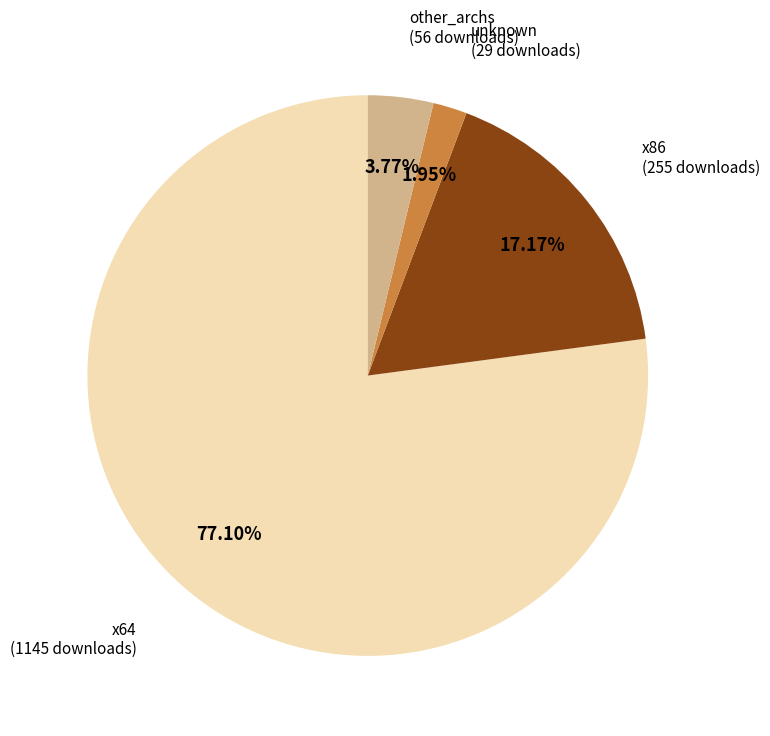

Does any single category account for the majority?

Yes